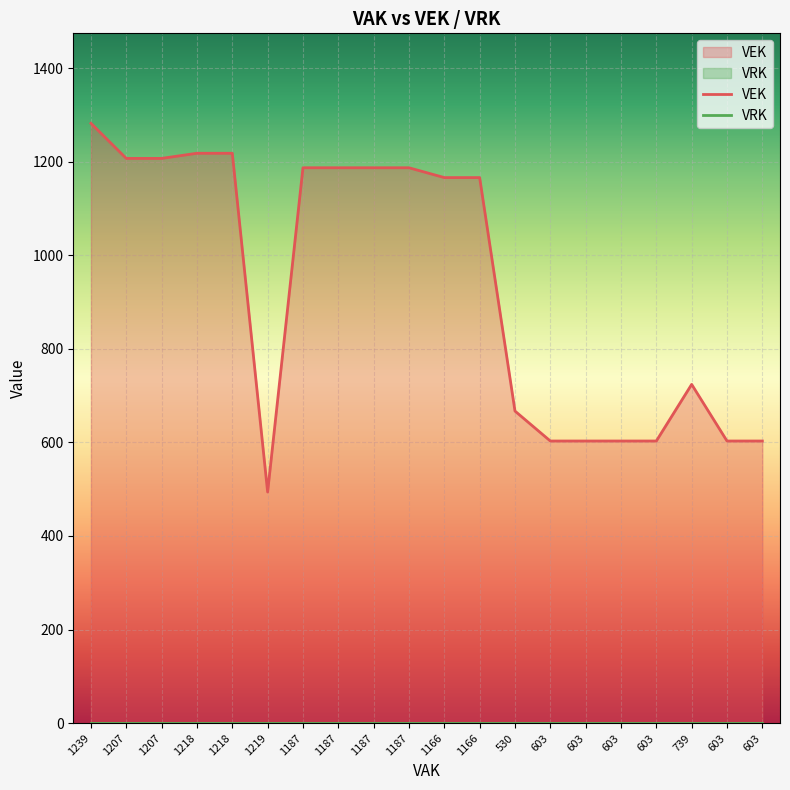

List the series in order of their peak value, lowest first.

VRK, VEK